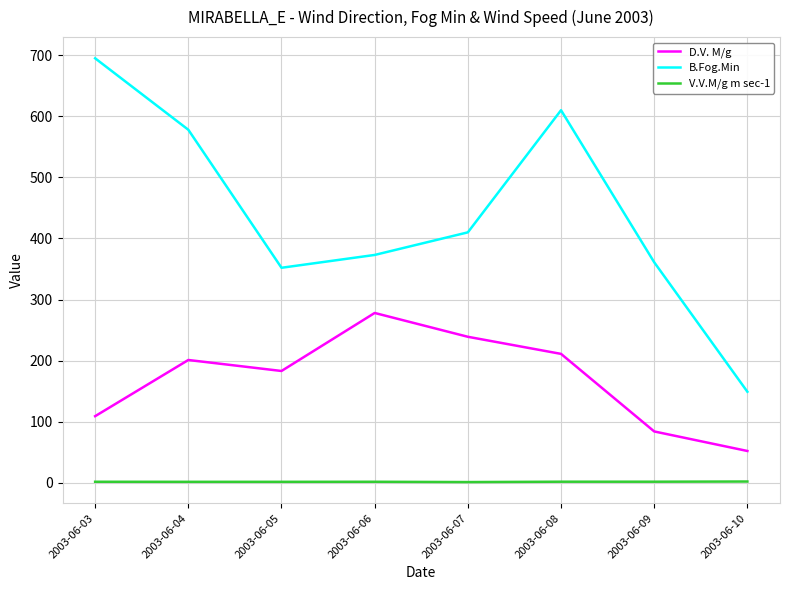

The value of B.Fog.Min at 2003-06-03 is 293.7. True or false?

False